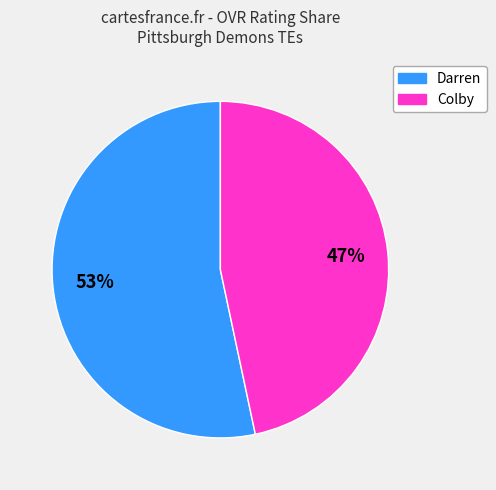

Which slice represents more than half of the pie?

Darren